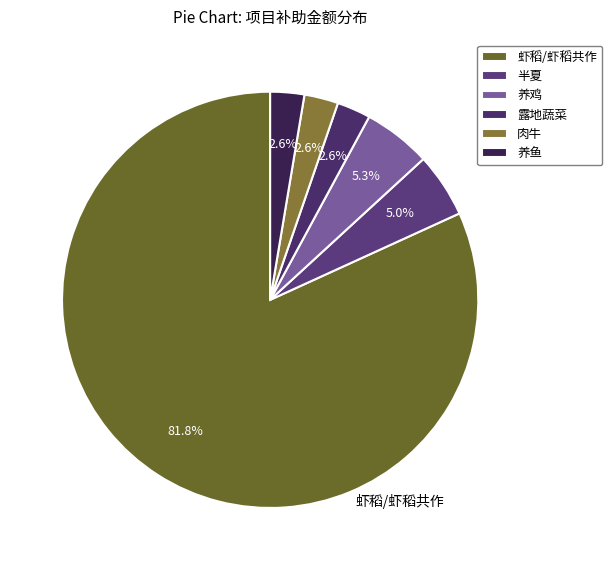

Count the number of slices in the pie.

6